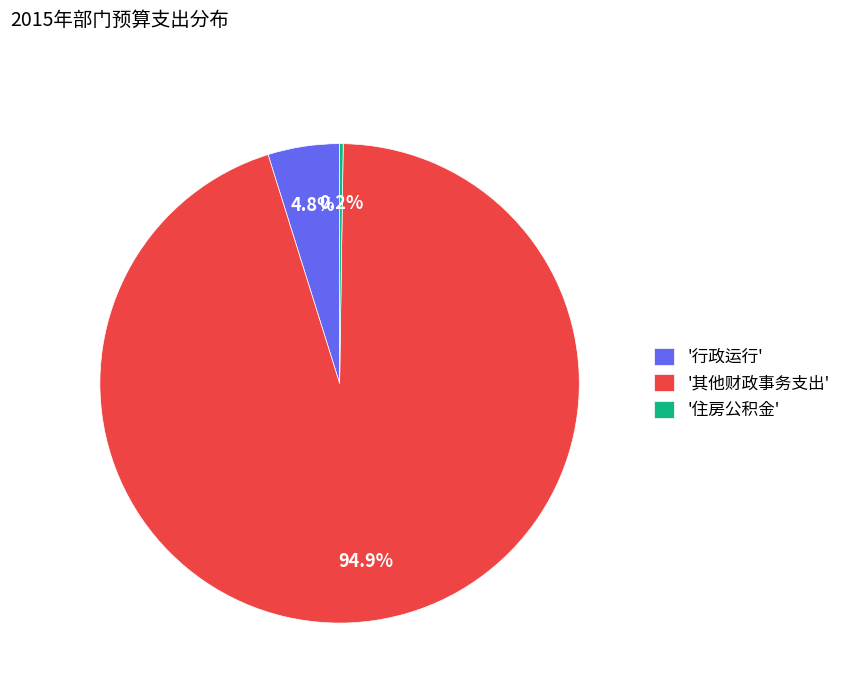

What percentage do '行政运行' and '其他财政事务支出' together represent?

99.8%